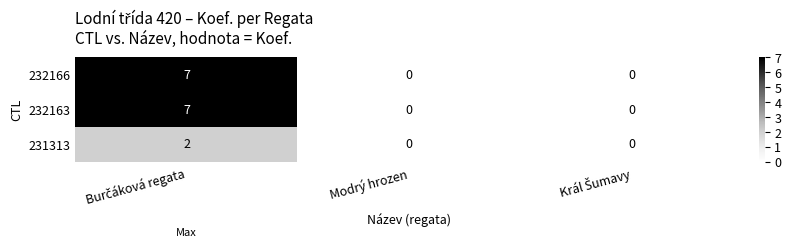

How many data points in 231313 are above 0?

1